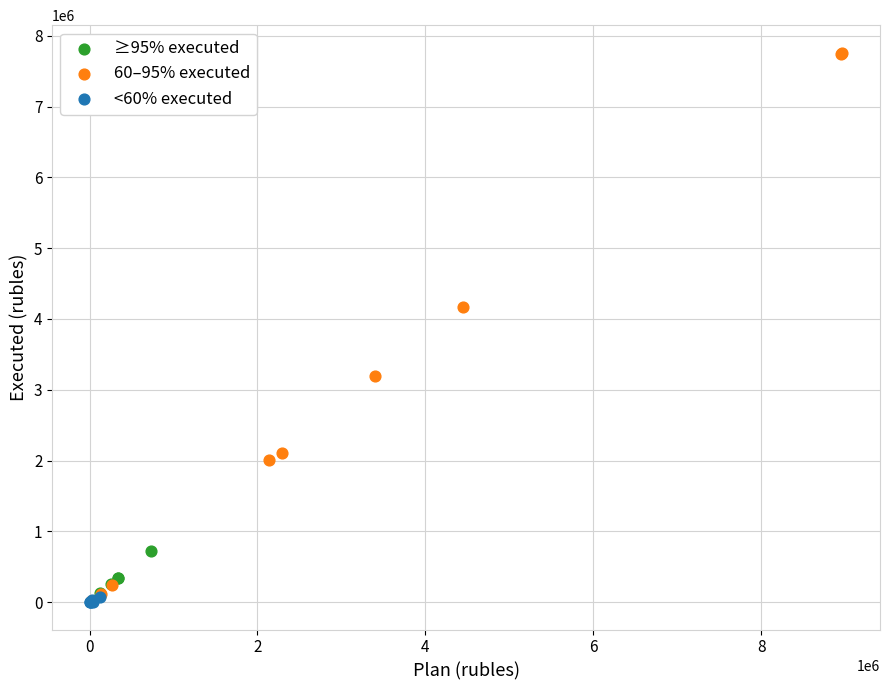

Which series reaches the maximum Y coordinate?

60–95% executed